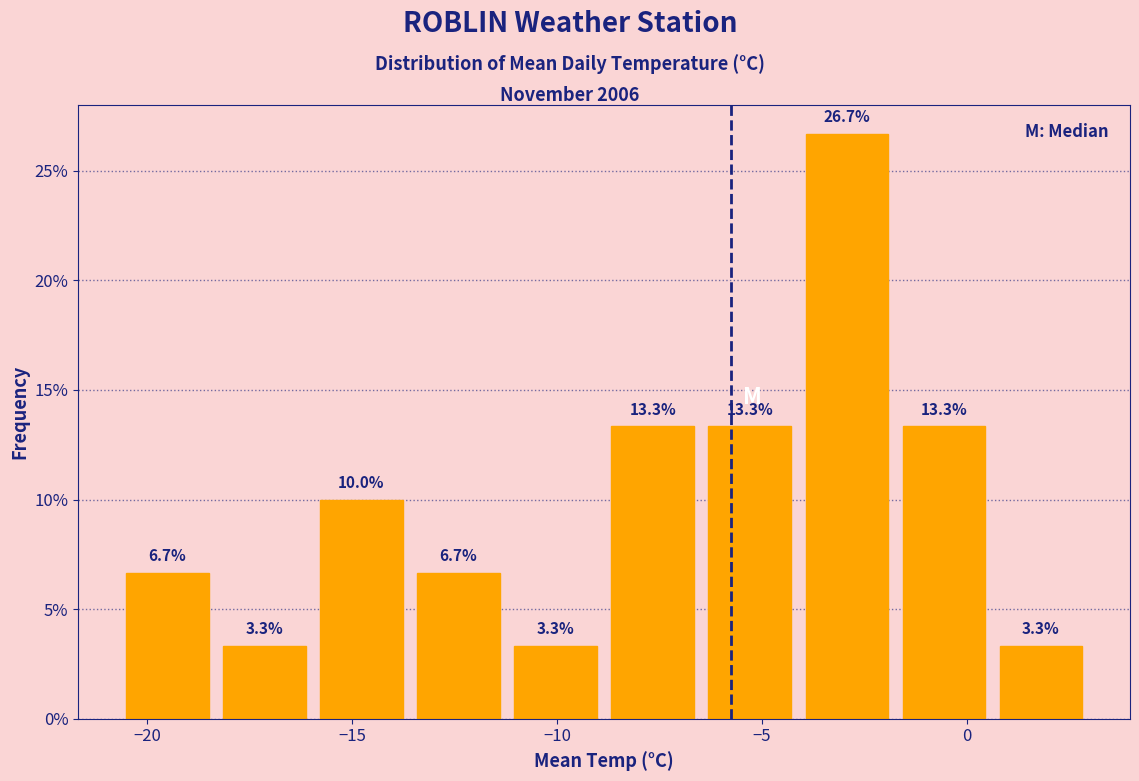

How tall is the bar that spans -13.5 to -11.0 on the x-axis? The bar edges are not printed on the chart, so give them approximately, as read against the axis.

6.7